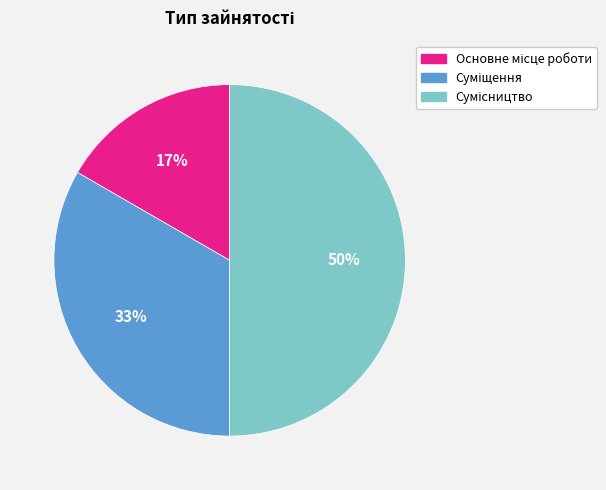

How many slices are in this pie chart?

3